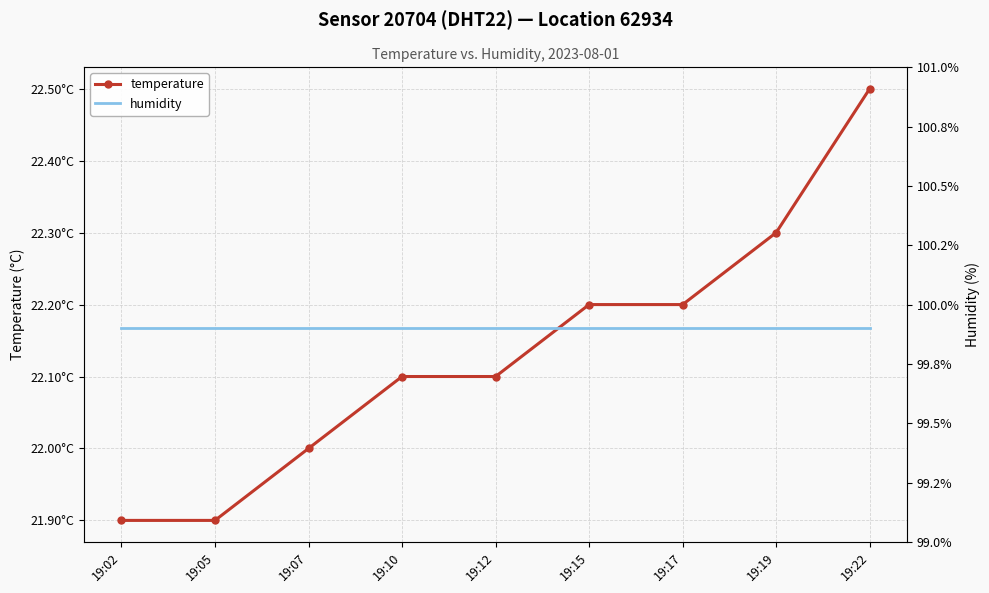

What is the difference between the temperature values at 19:22 and 19:15?

0.3